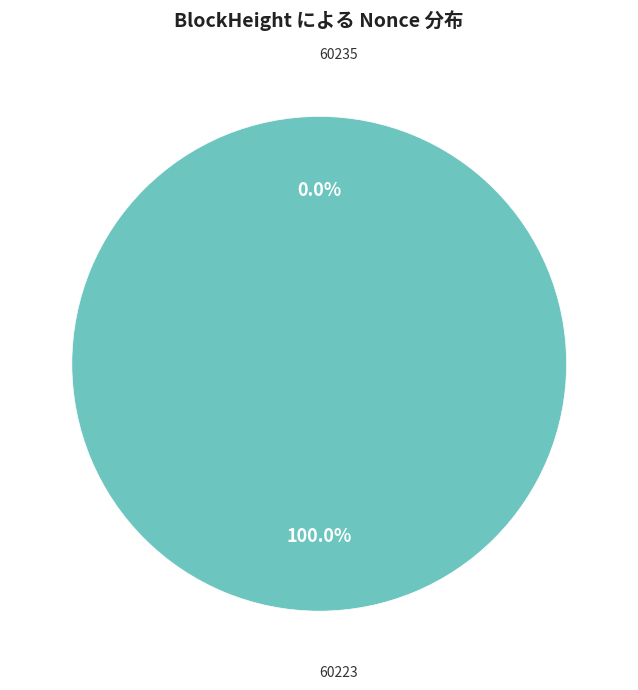

To the nearest percent, what portion does 60223 represent?

100%